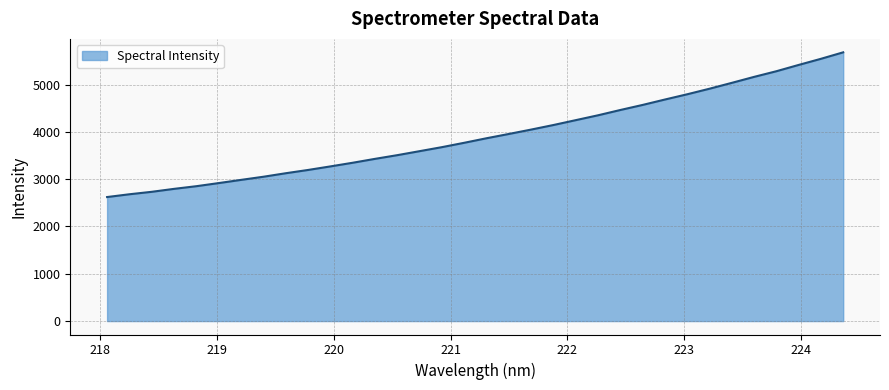

What is the minimum value shown in the chart?

2621.8